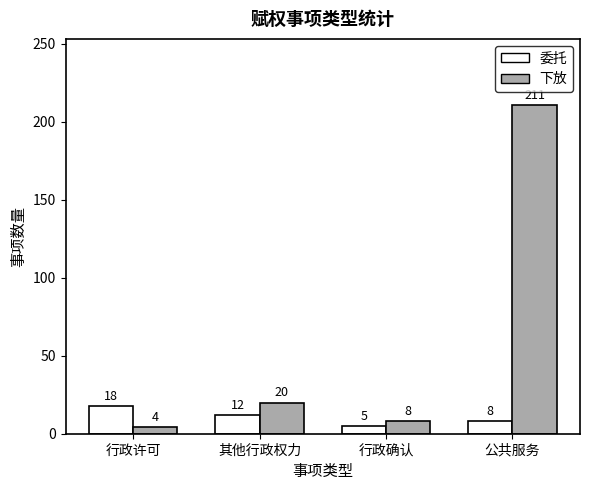

What is the label of the 3rd bar from the left?

行政确认